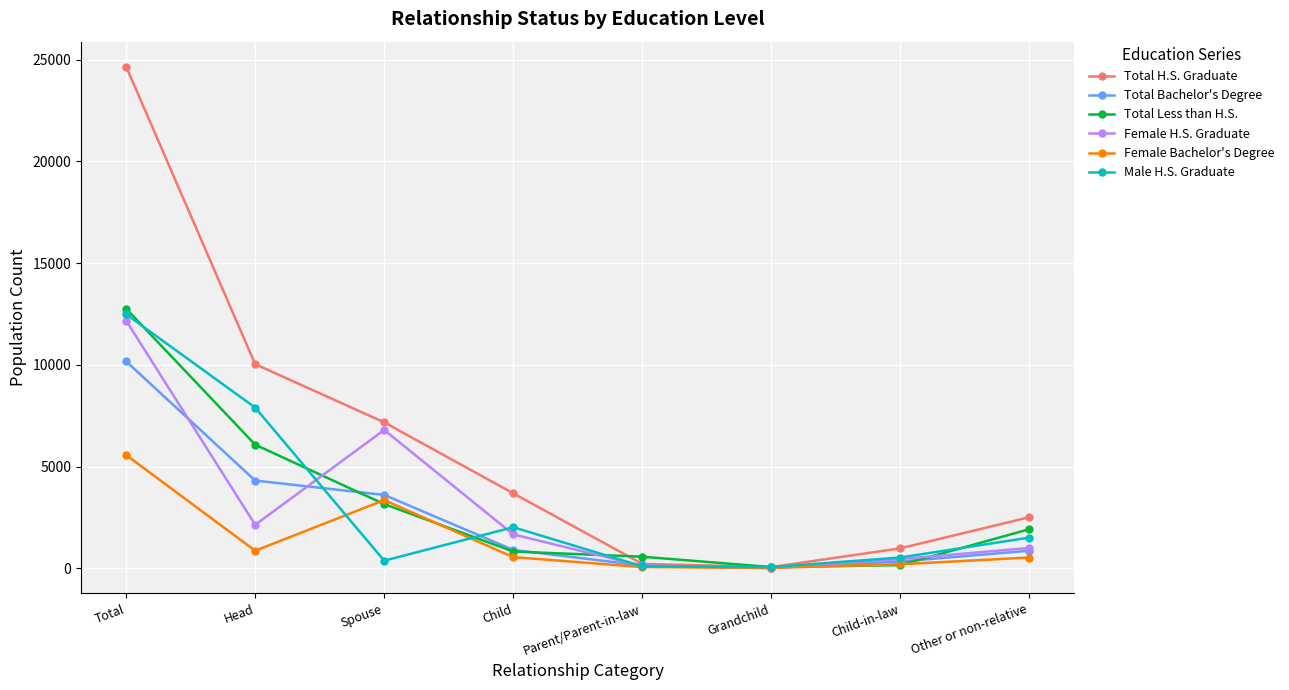

What is the label of the 6th point from the right?

Spouse